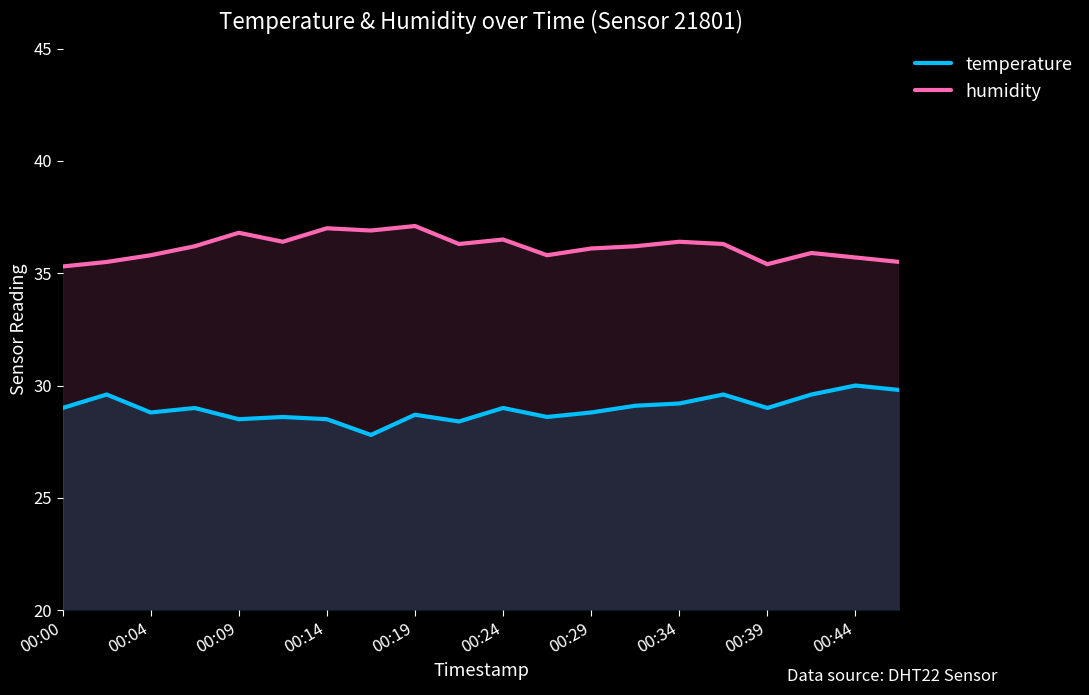

The value of temperature at 00:29 is 28.8. True or false?

True